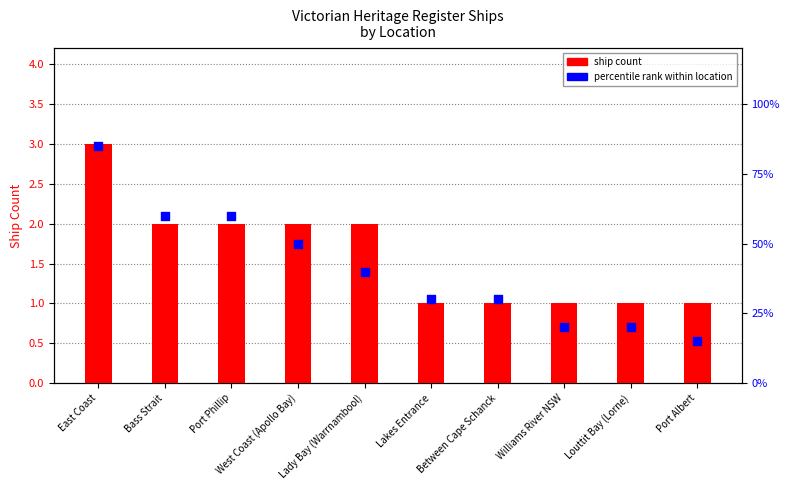

Which series reaches the minimum Y coordinate?

Ship Count